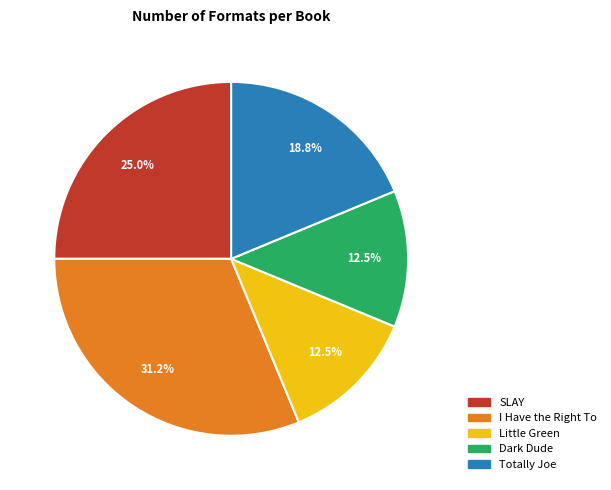

To the nearest percent, what is the difference between the Totally Joe and Dark Dude slice percentages?

6%